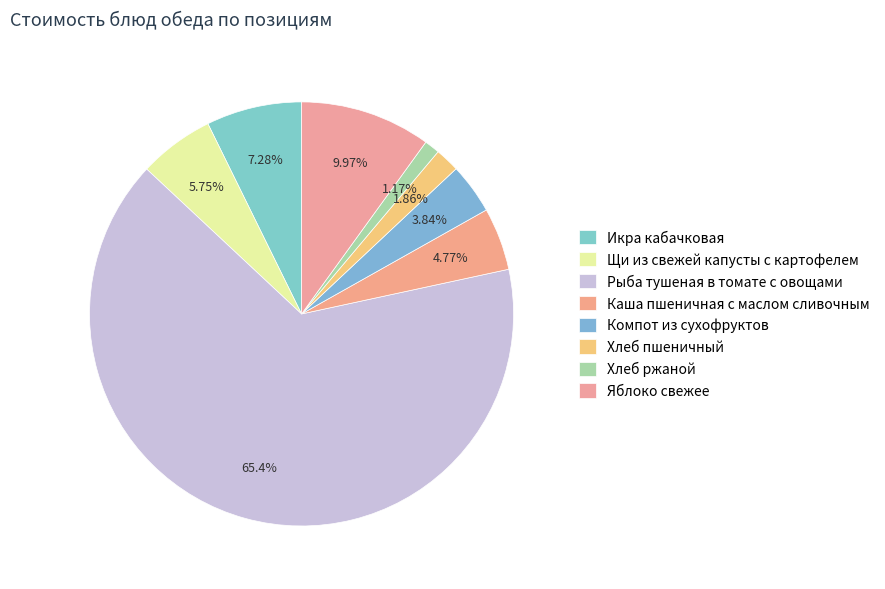

What percentage is the Хлеб пшеничный slice, to the nearest percent?

2%